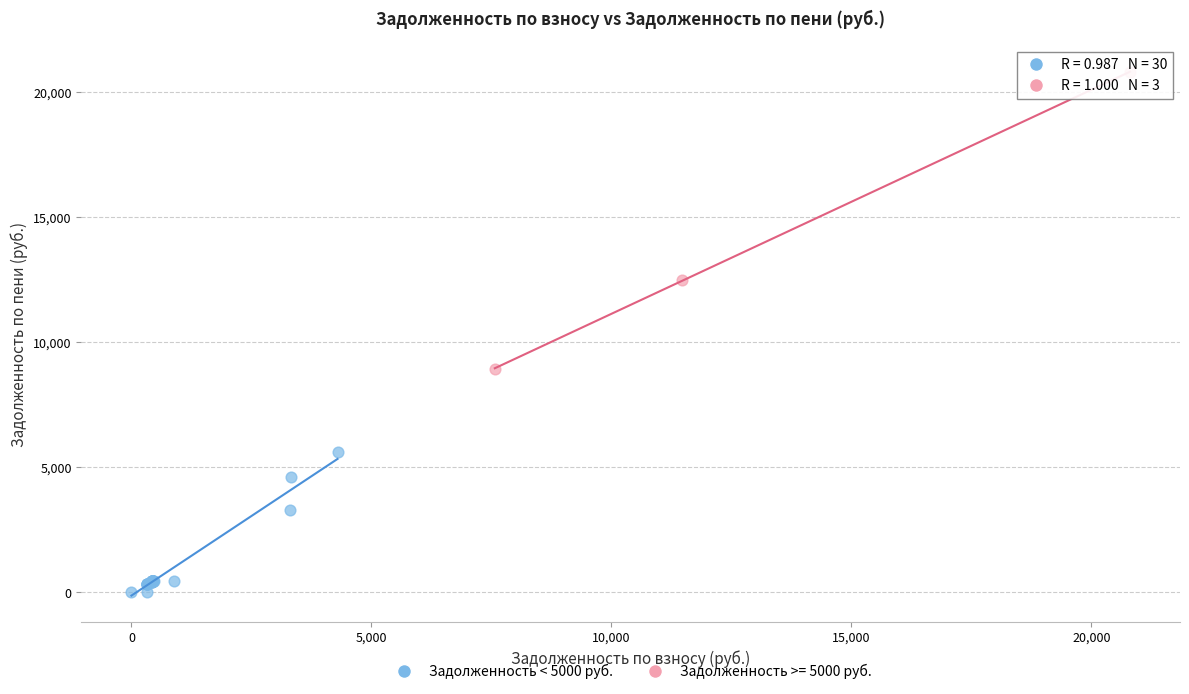

Which series contains the highest Y value?

Задолженность >= 5000 руб.